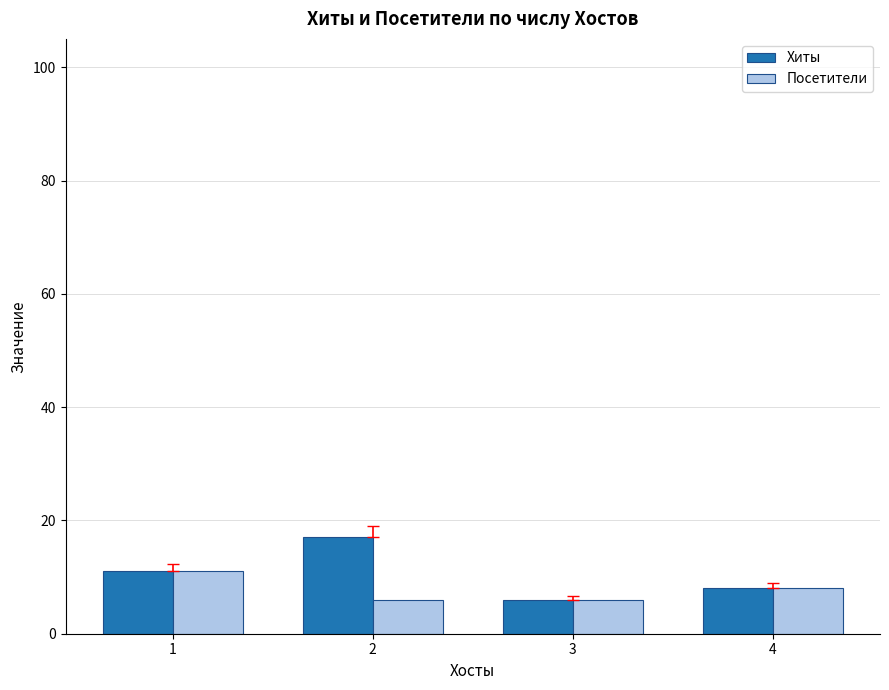

How many bars are there in each group?

2